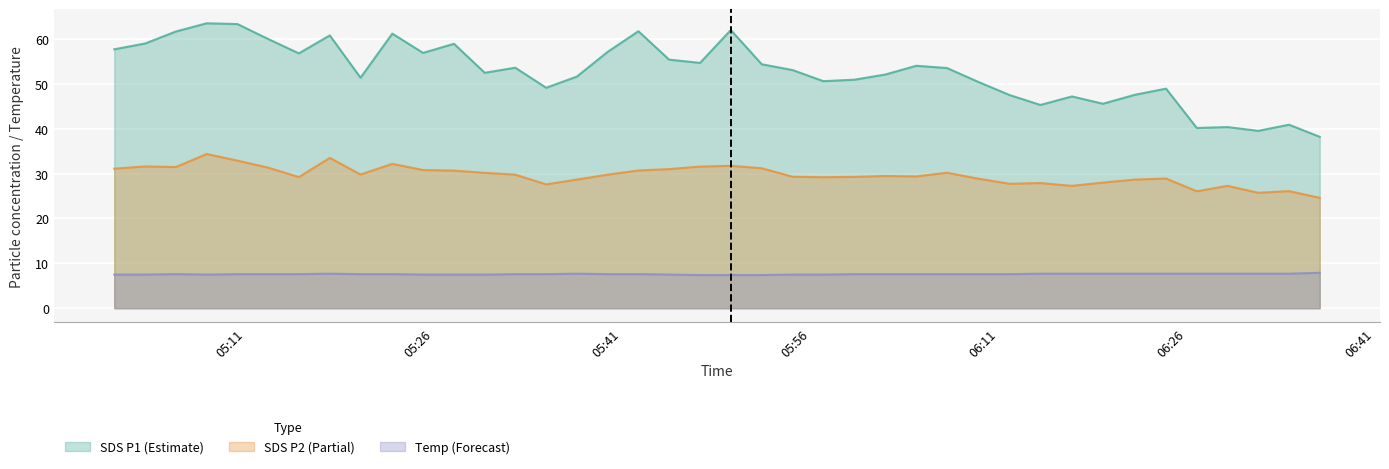

What is the smallest value displayed?

7.4